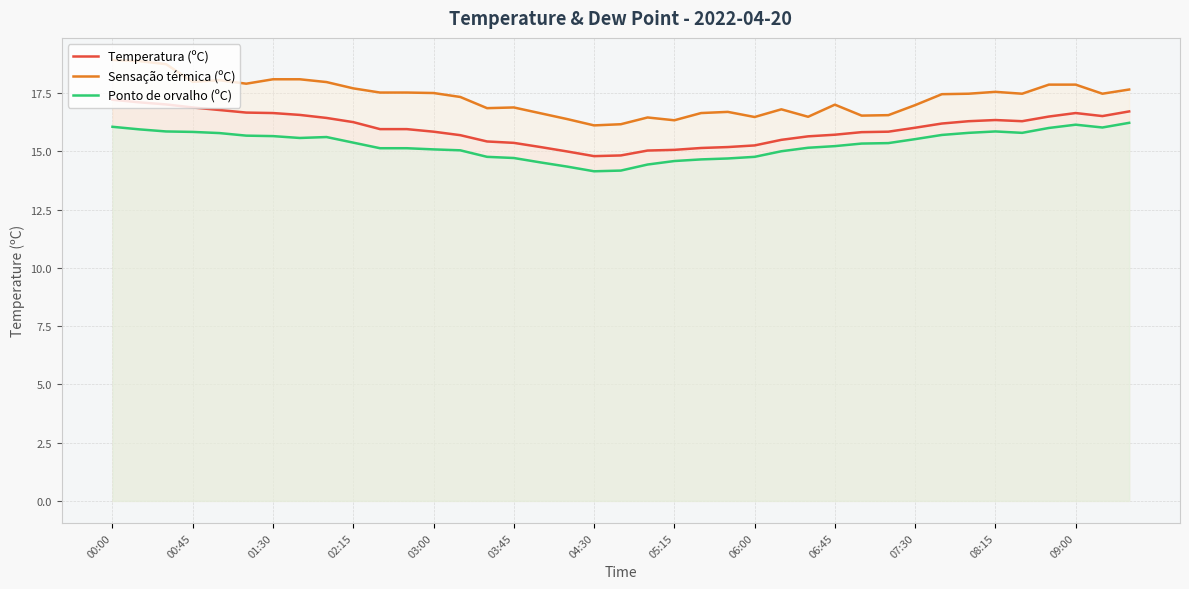

True or false: Sensação térmica (ºC) has more than 1 points higher than both neighbors.

True